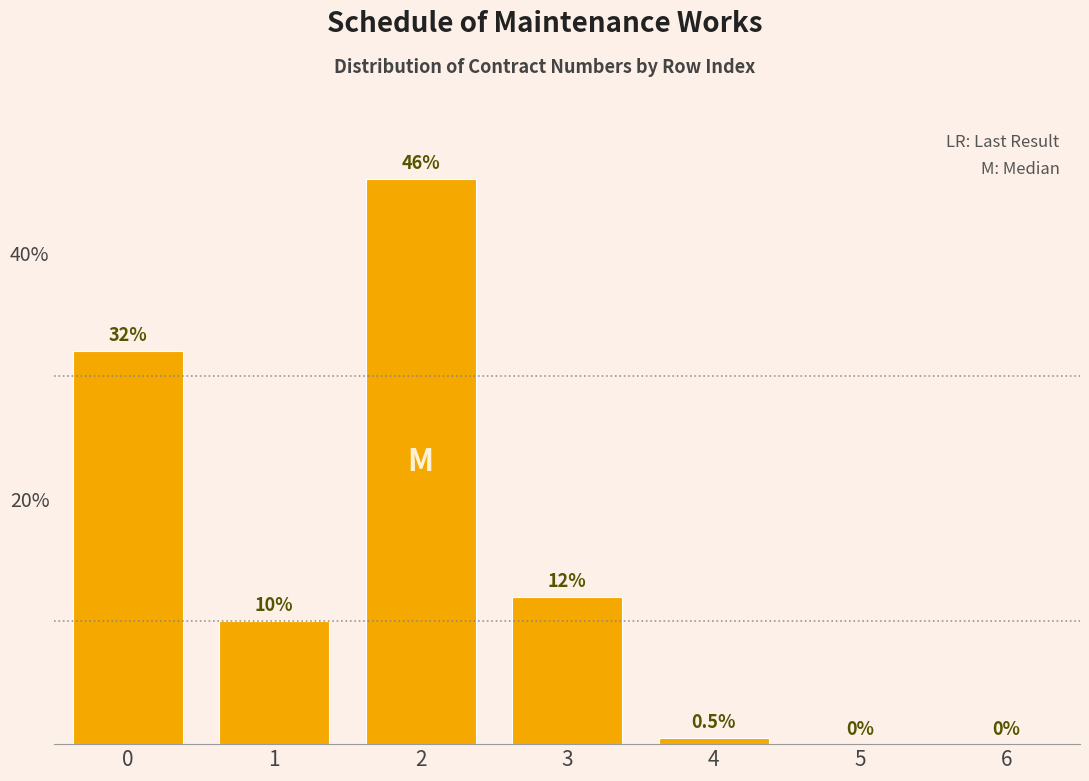

Reading left to right, what are all the values shown in this chart?

0=32.0	1=10.0	2=46.0	3=12.0	4=0.5	5=0.0	6=0.0